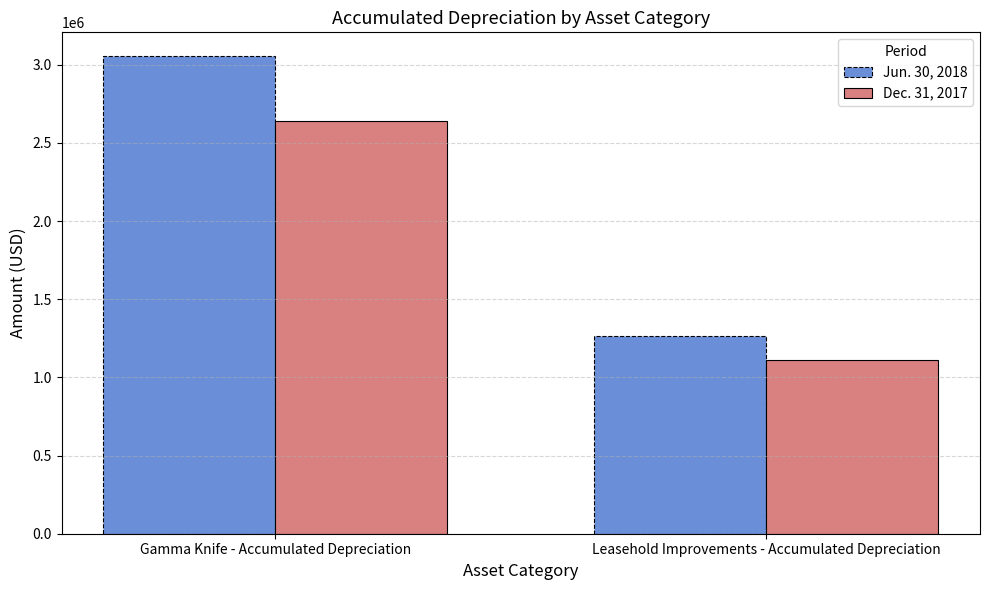

What is the difference between the maximum and minimum values in the Jun. 30, 2018 series?

1790000